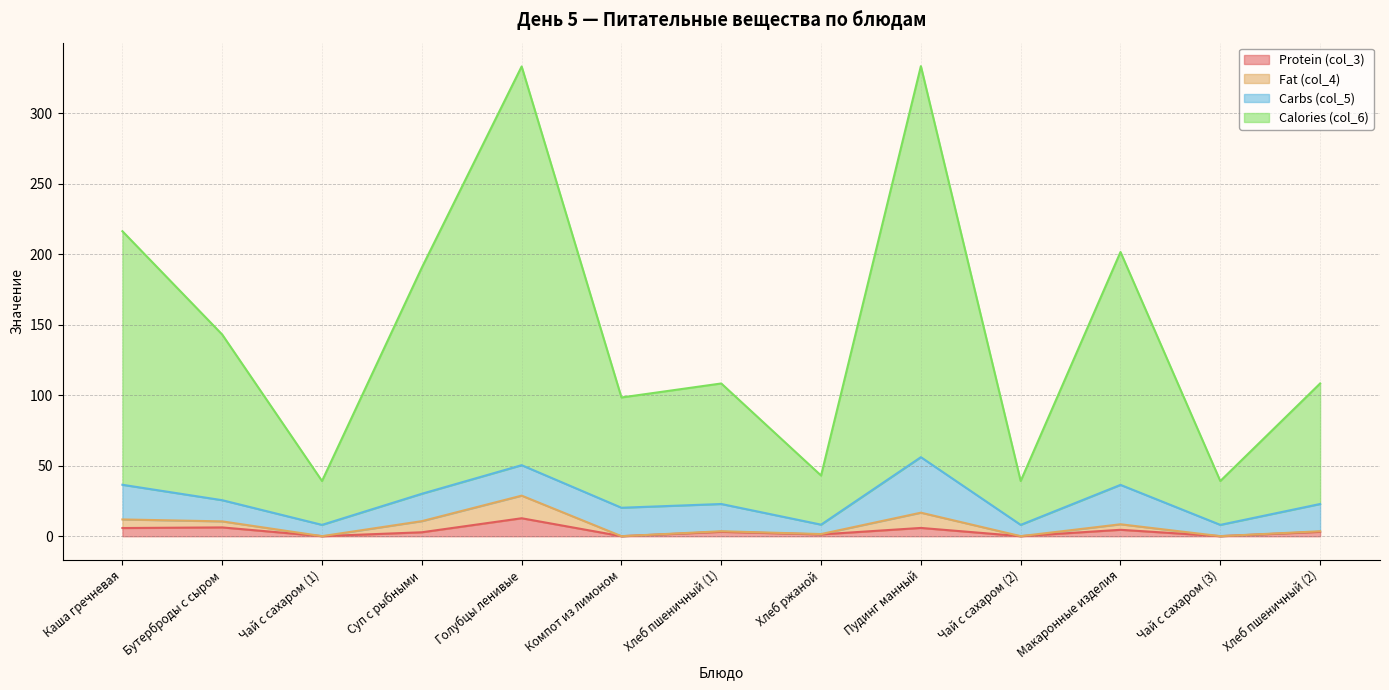

Is it true that Calories (col_6) equals 25.2 at Чай с сахаром (1)?

False